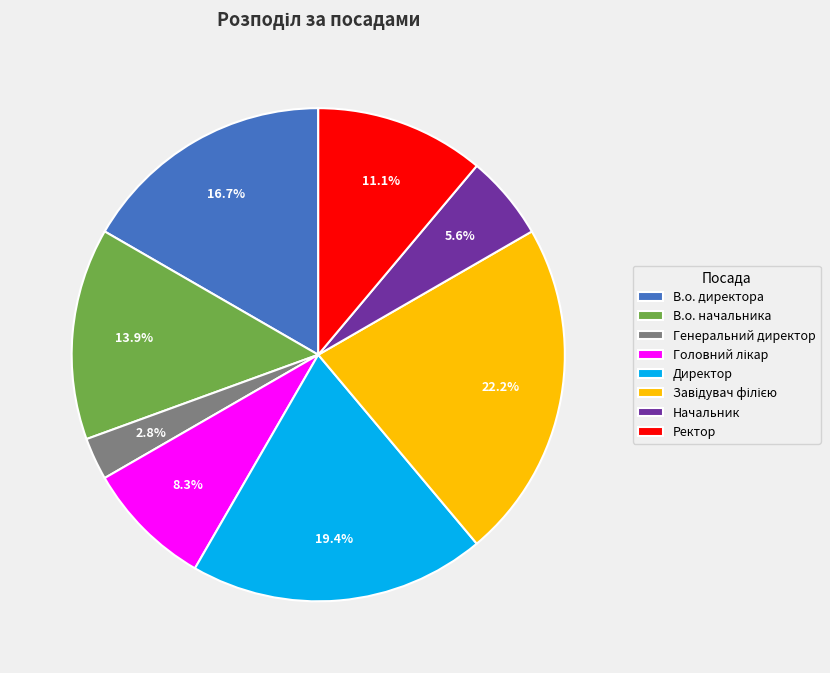

To the nearest percent, what percentage of the pie is Начальник?

6%